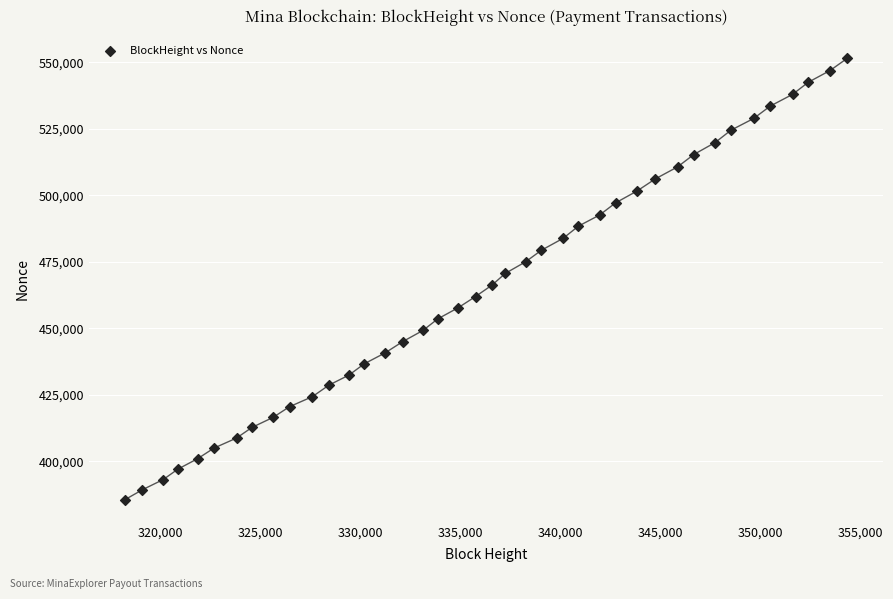

What is the range of X values (max minus min)?

36120